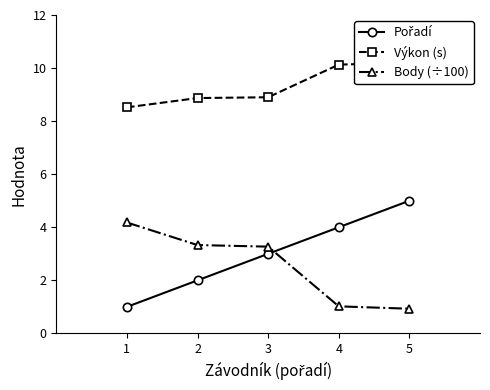

True or false: Body (÷100) and Výkon (s) intersect in this chart.

False